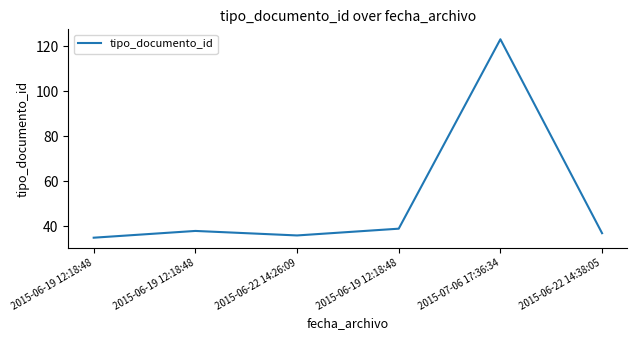

The chart shows a value of 68 at 2015-06-19 12:18:48. True or false?

False